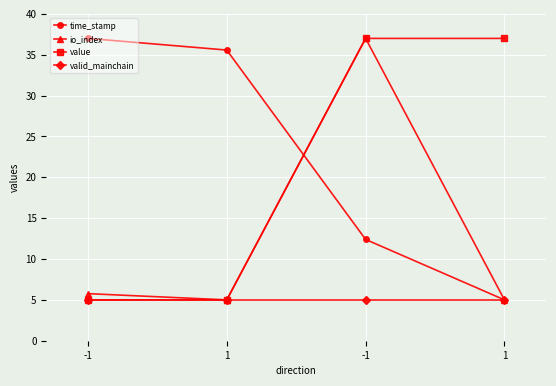

How many lines are shown in the chart?

4